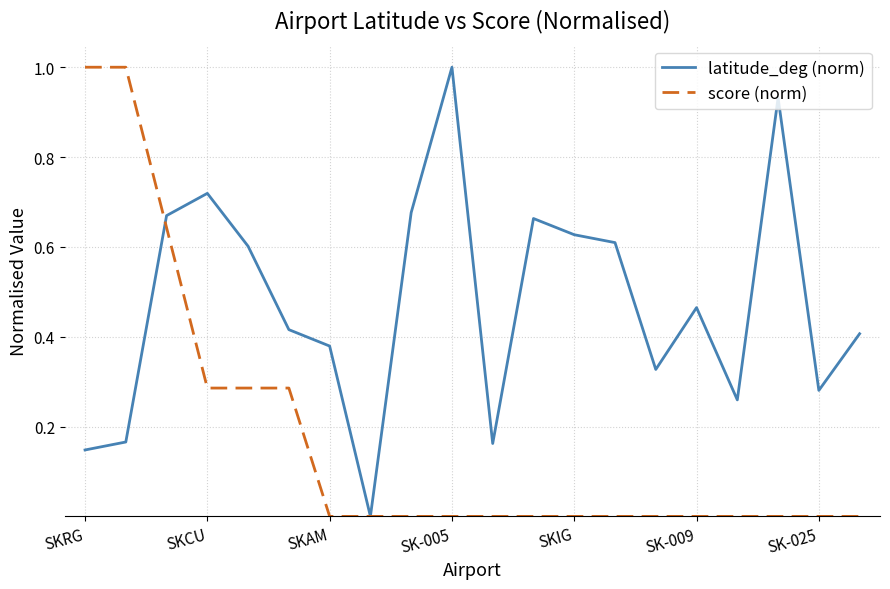

Which series ends up on top after the final intersection of score (norm) and latitude_deg (norm)?

latitude_deg (norm)